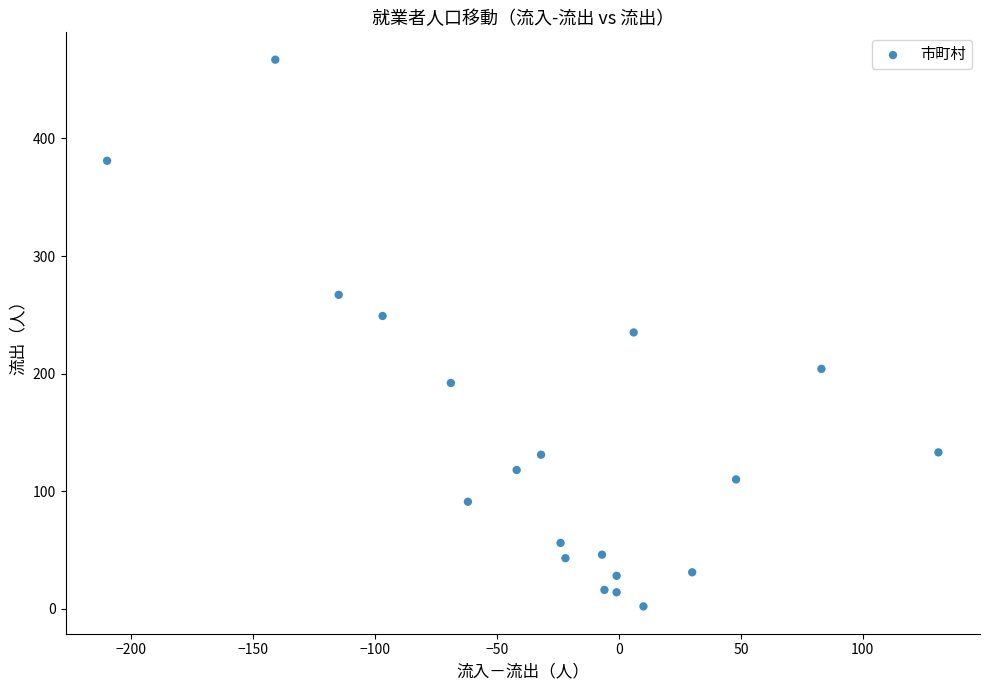

What is the range of X values (max minus min)?

341